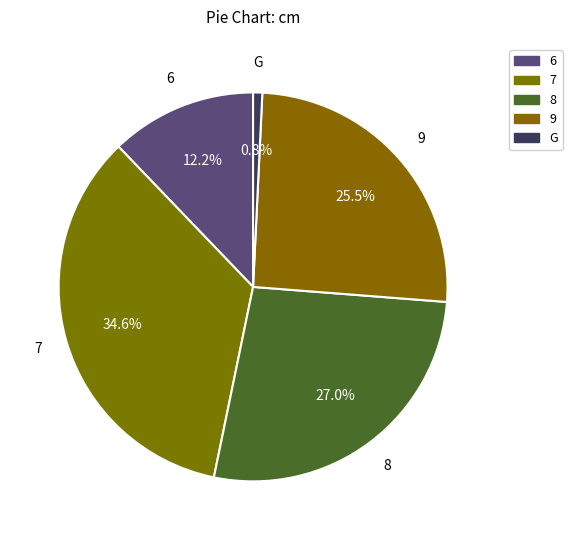

Do 8 and 6 together represent more than half of the pie?

No